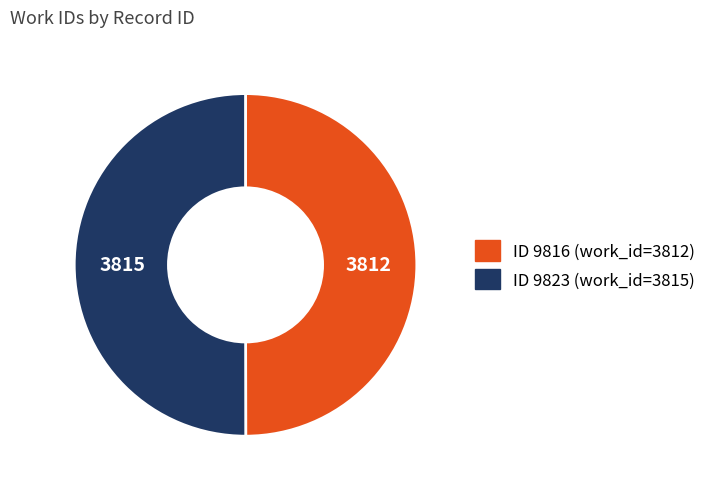

How many slices are in this pie chart?

2